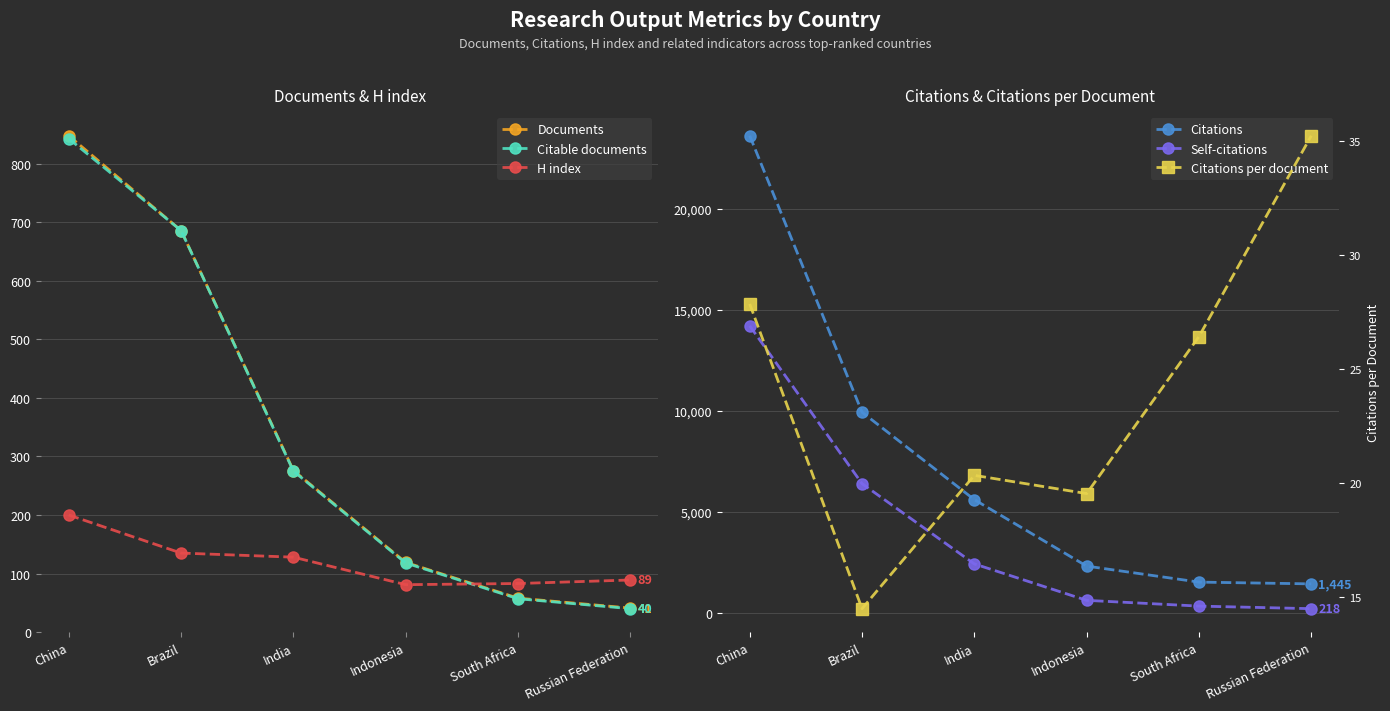

True or false: Documents and Citable documents cross at least once.

False